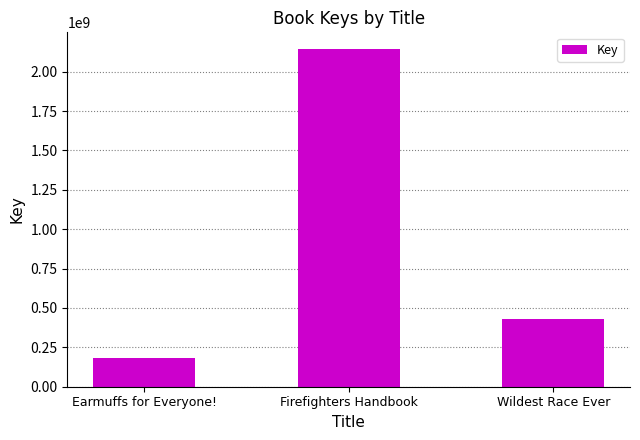

Which has a higher value, Wildest Race Ever or Earmuffs for Everyone!?

Wildest Race Ever